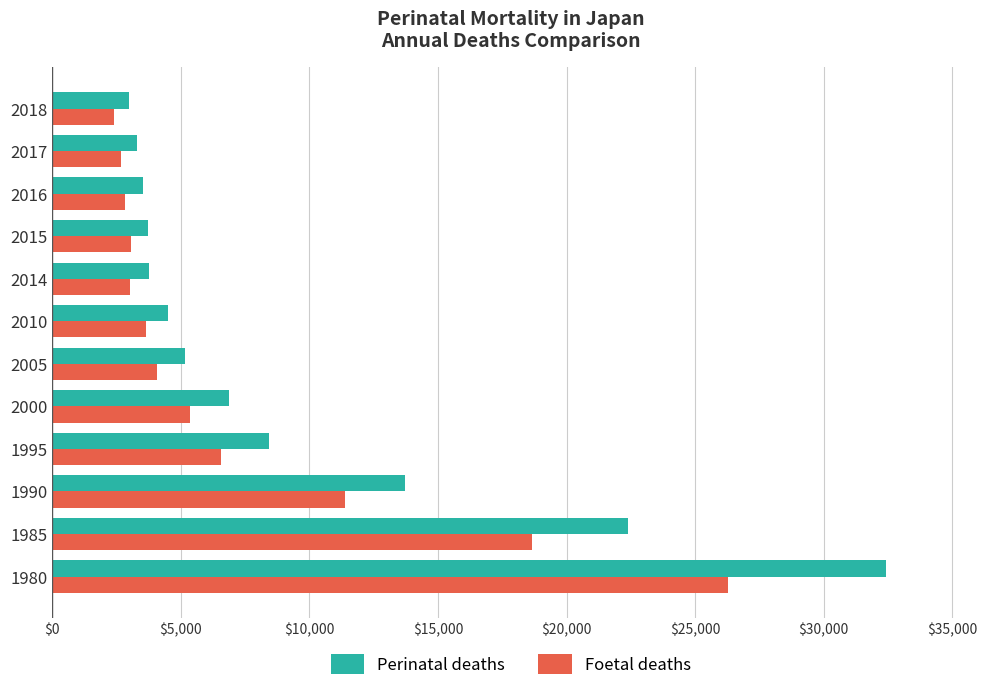

How many values in the Perinatal deaths series are below 5149?

6